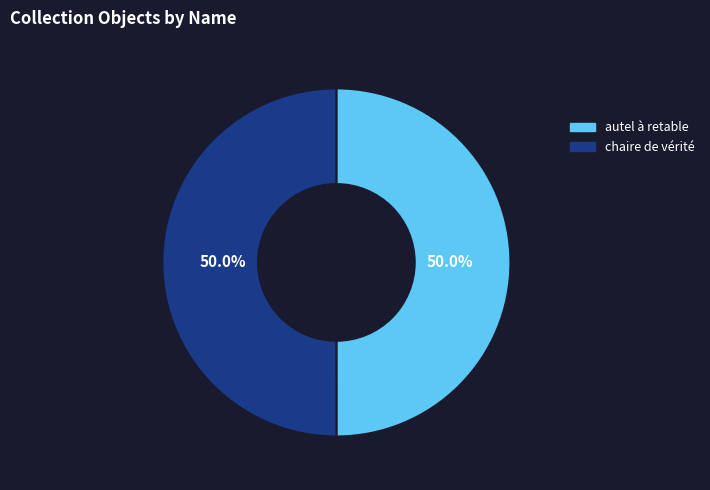

What is the ratio of the value at autel à retable to the value at chaire de vérité?

1.0